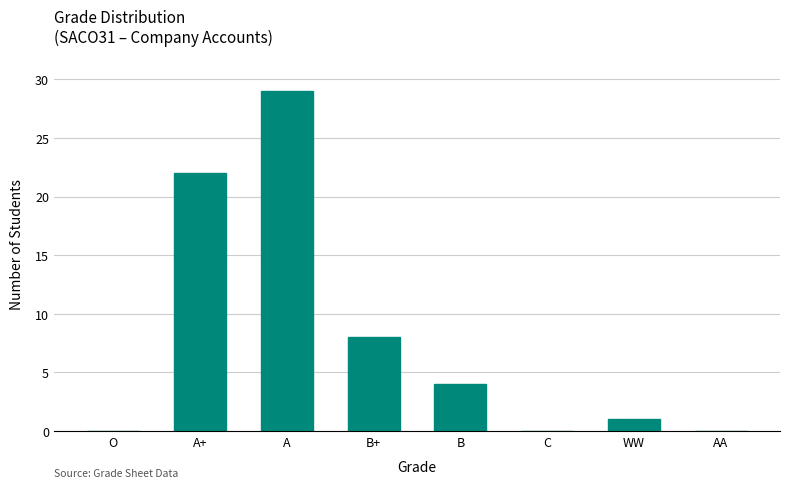

Reading left to right, list all the values displayed in this chart.

O=0	A+=22	A=29	B+=8	B=4	C=0	WW=1	AA=0